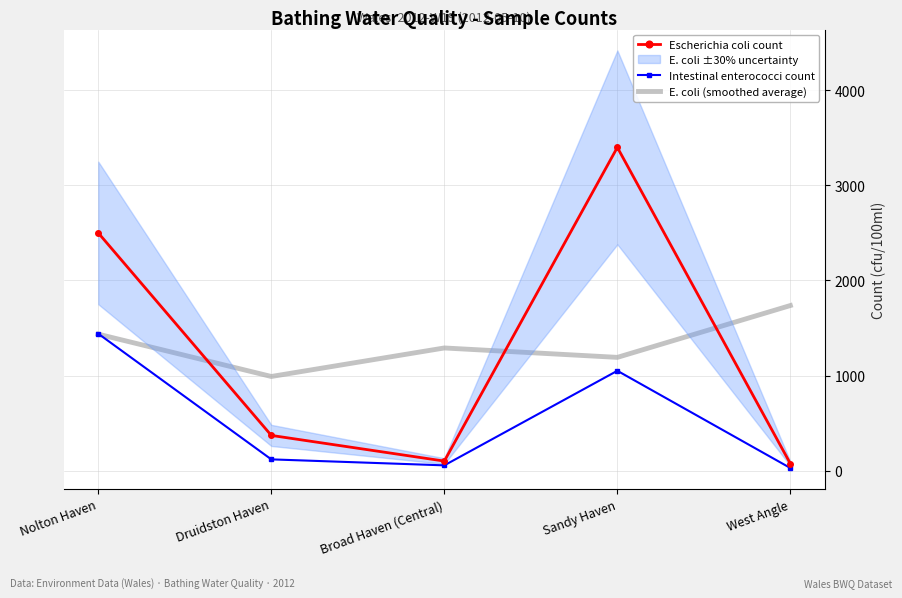

What is the label of the 2nd point from the left?

Druidston Haven